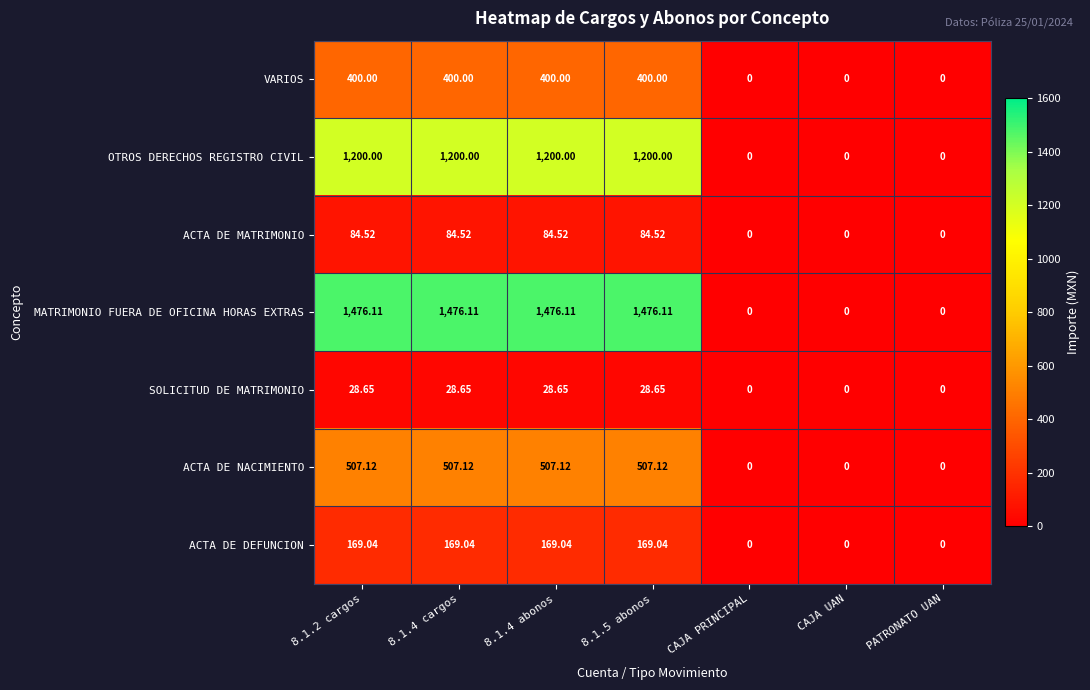

Which series has the largest total across all categories?

MATRIMONIO FUERA DE OFICINA HORAS EXTRAS